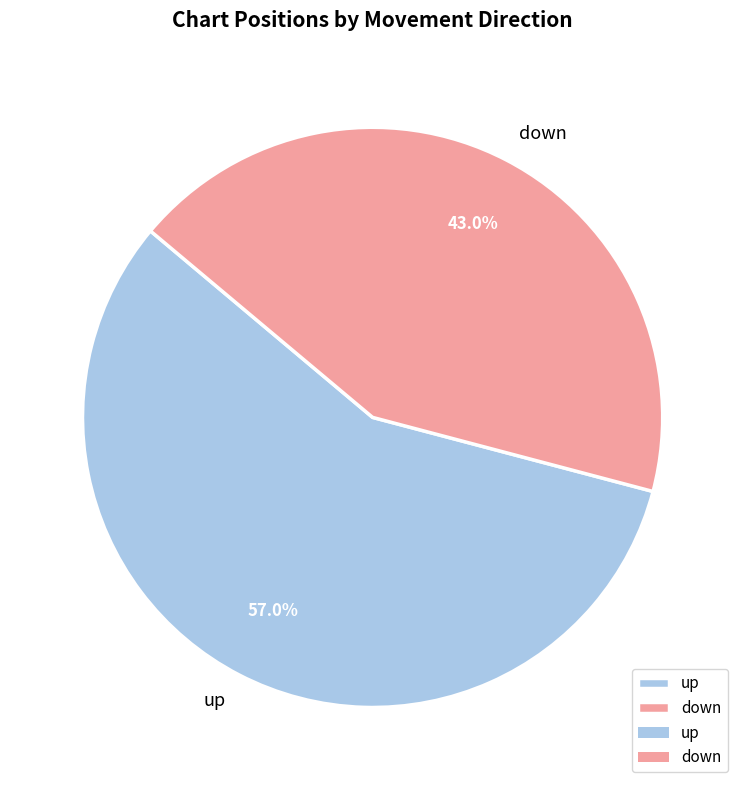

What is the largest slice in the pie chart?

up